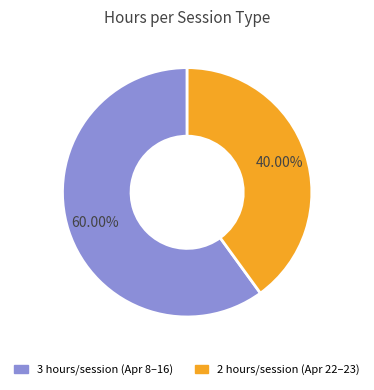

To the nearest percent, what is the average slice percentage?

50%